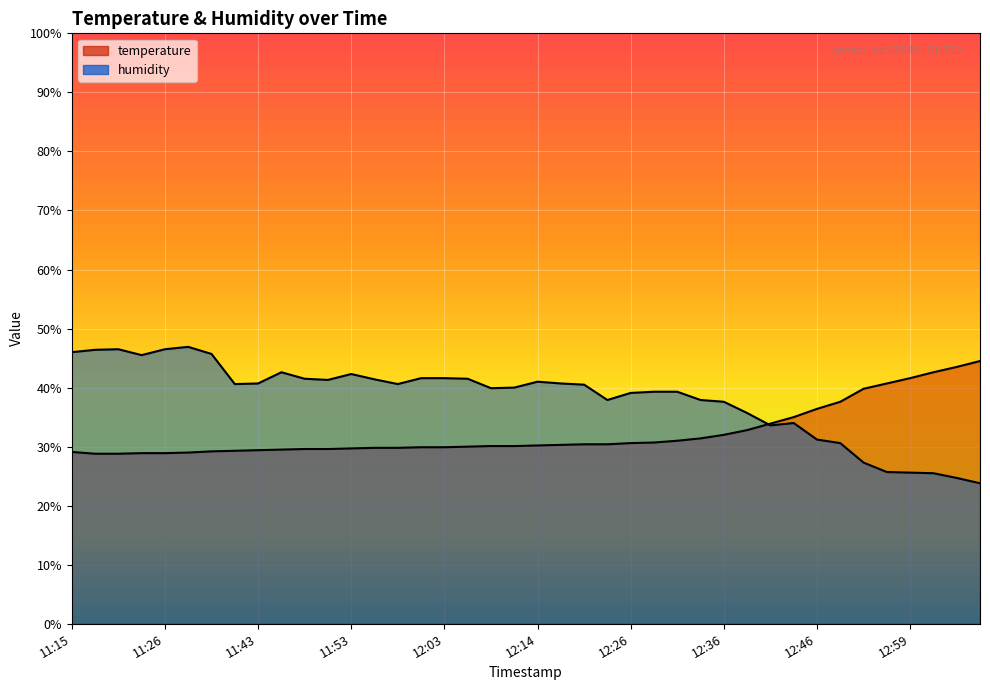

List the labels in order of humidity value, largest first.

11:28, 11:20, 11:26, 11:18, 11:15, 11:36, 11:23, 11:45, 11:53, 12:01, 12:03, 11:48, 12:06, 11:55, 11:50, 12:14, 11:43, 12:16, 11:41, 11:58, 12:18, 12:11, 12:08, 12:29, 12:31, 12:26, 12:21, 12:34, 12:36, 12:38, 12:43, 12:41, 12:46, 12:49, 12:54, 12:56, 12:59, 13:01, 13:04, 13:06